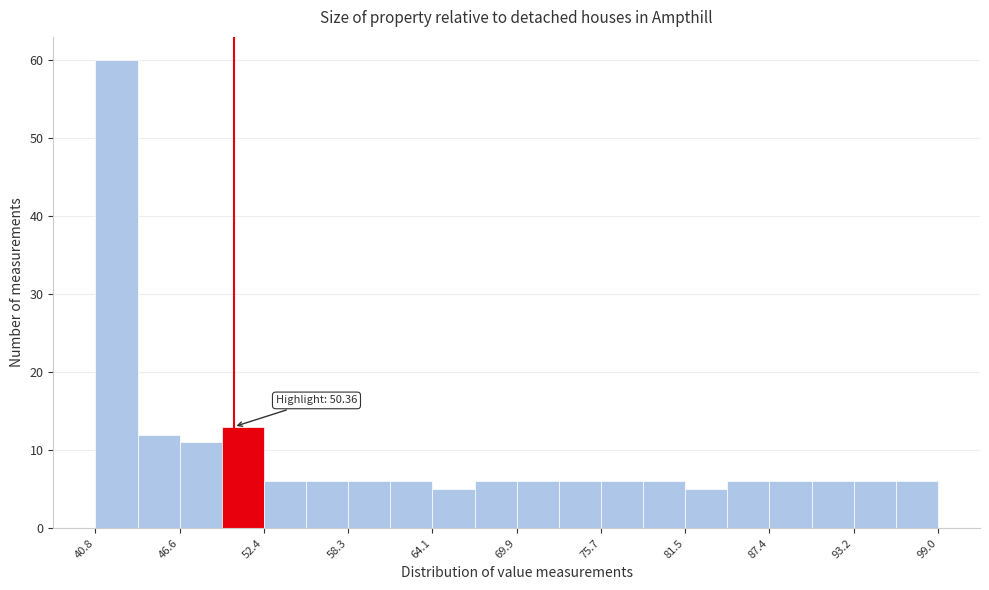

Around what value on the x-axis is the tallest bar? Give the approximate position of its centre, as read against the axis.

42